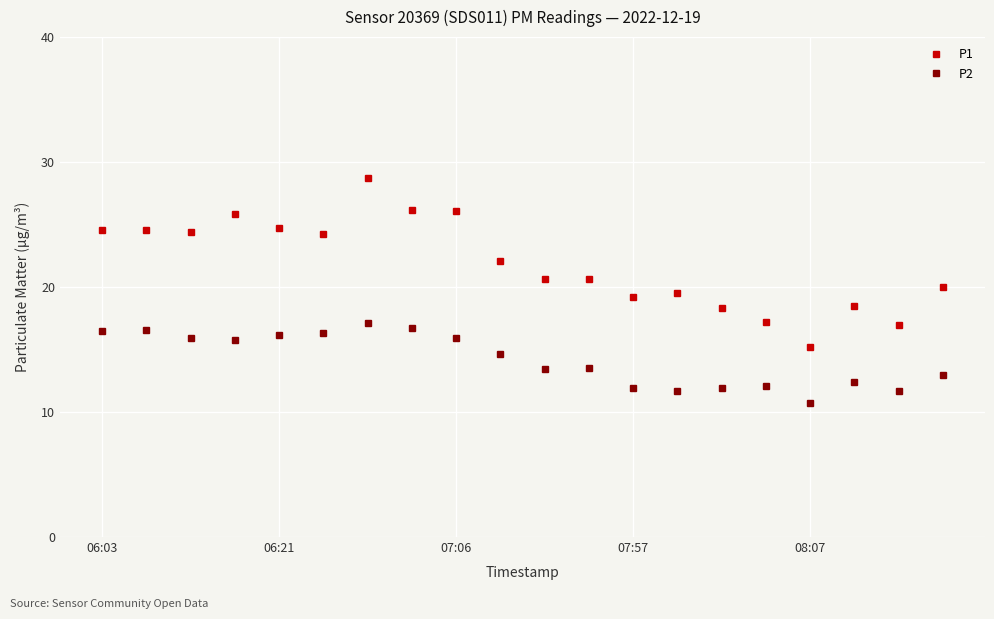

What is the sum of all P2 values?

284.0